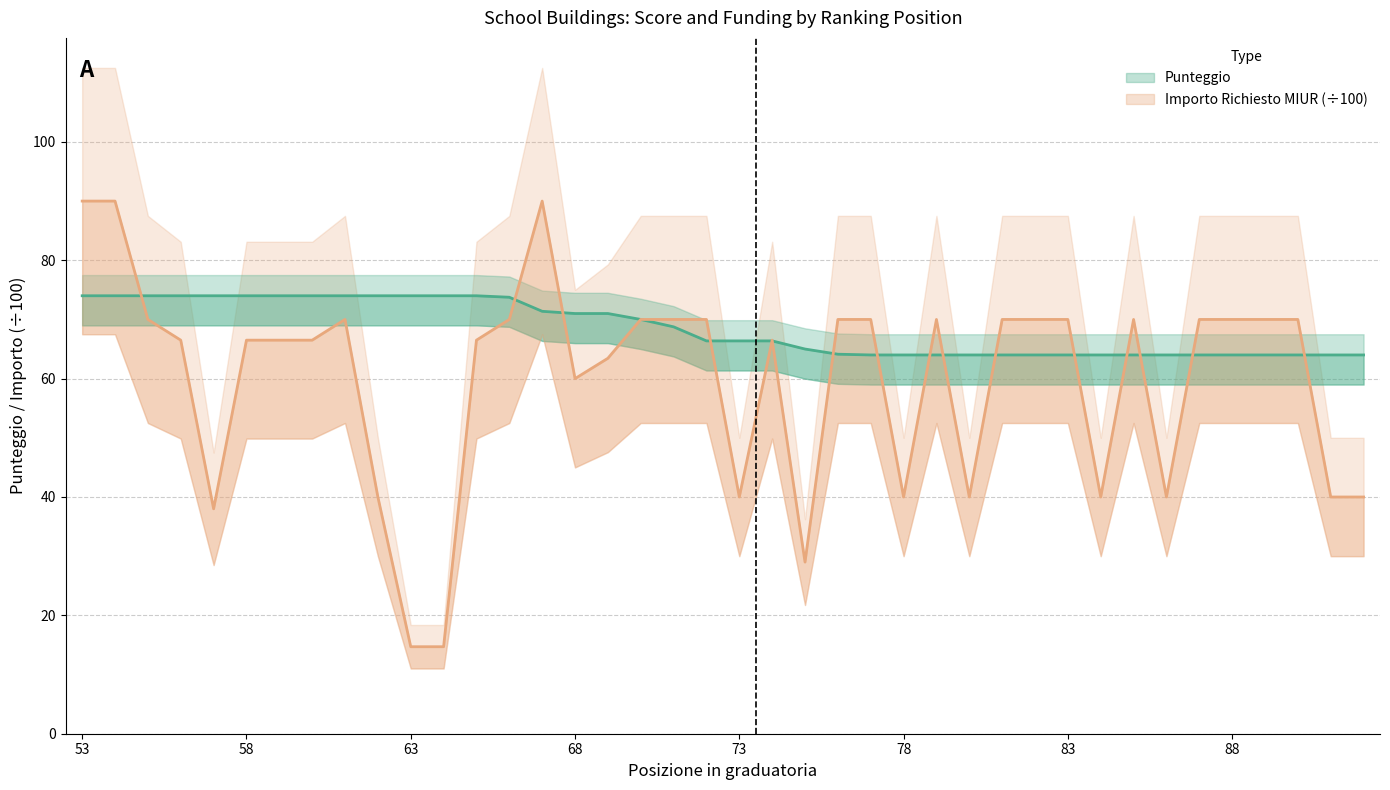

The value of Importo Richiesto MIUR at 62 is 40.0. True or false?

True